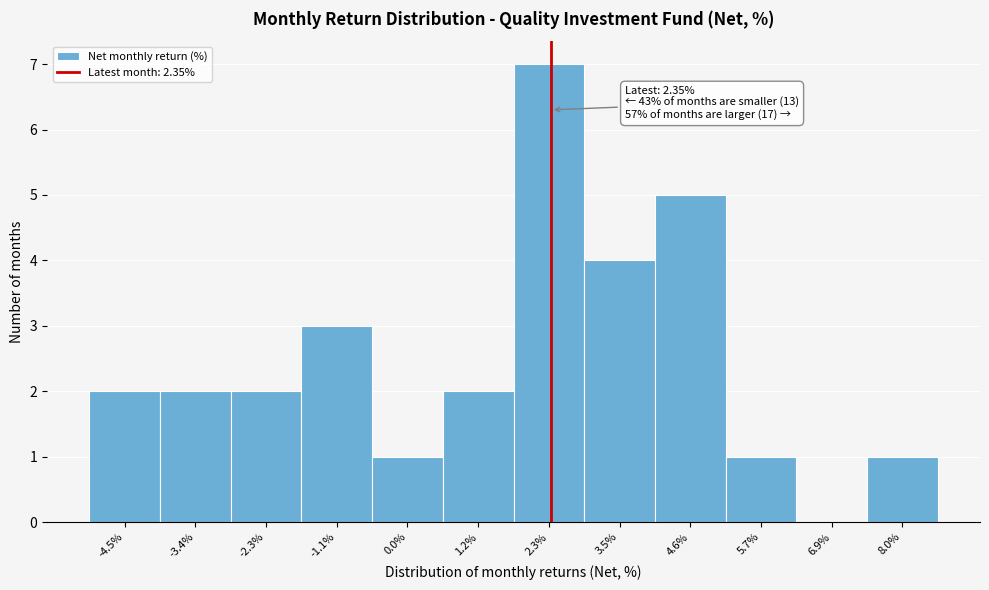

Which range on the x-axis has the tallest bar?

1.8 to 2.8